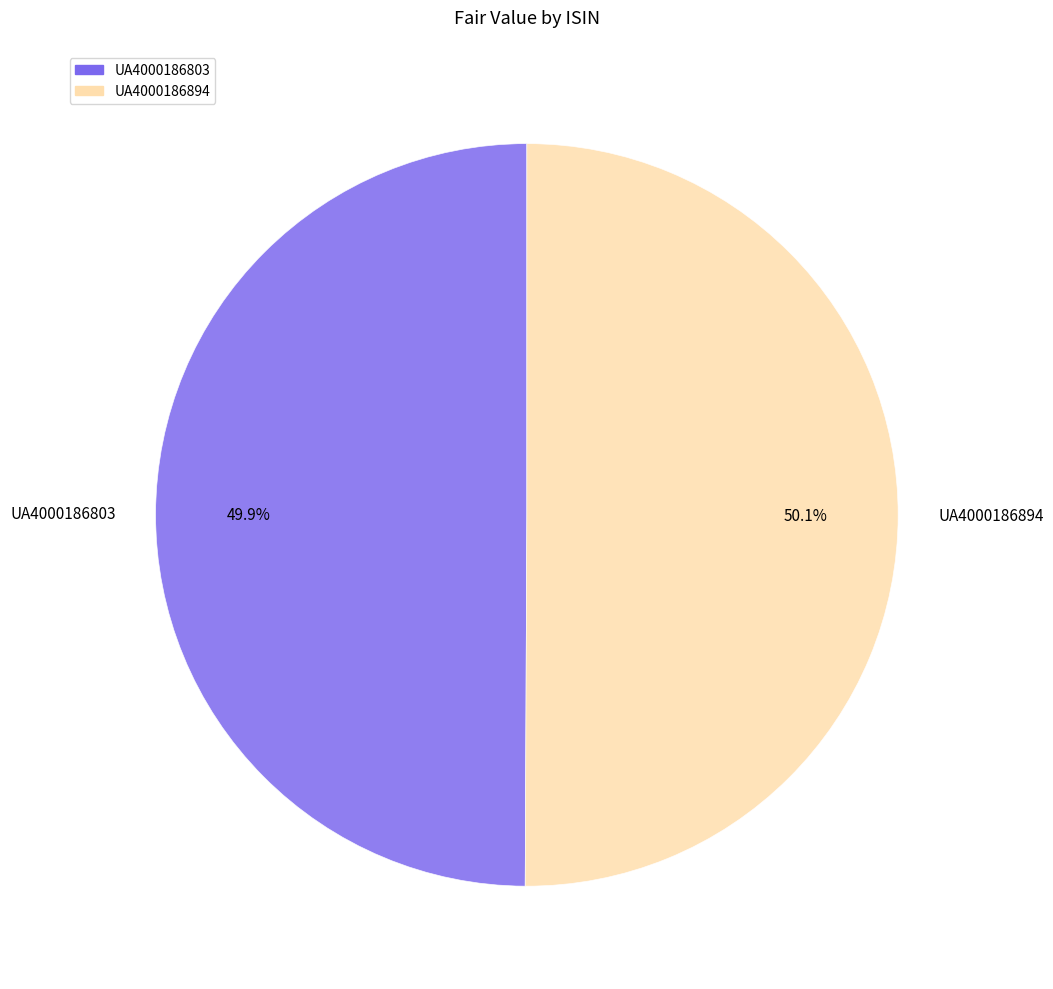

Approximately how many times larger is the value at UA4000186894 compared to UA4000186803?

1.0